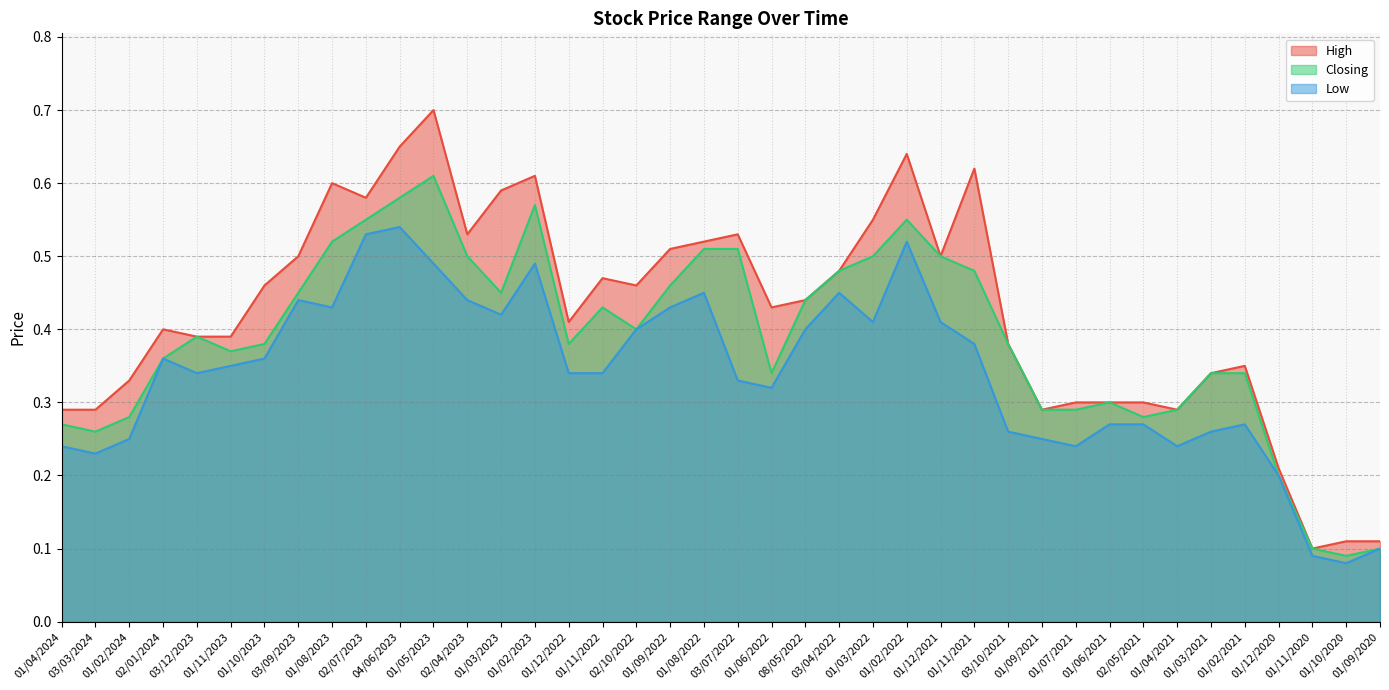

True or false: Closing has a value of 0.6 at 01/02/2023.

True